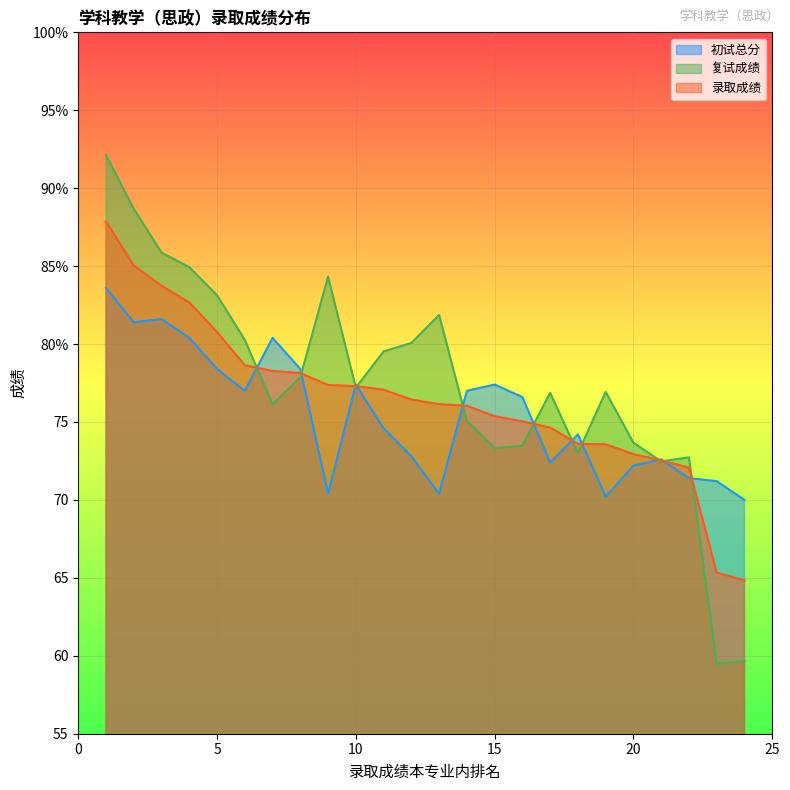

What is the sum of the 复试成绩 values at 20 and 7?

149.8